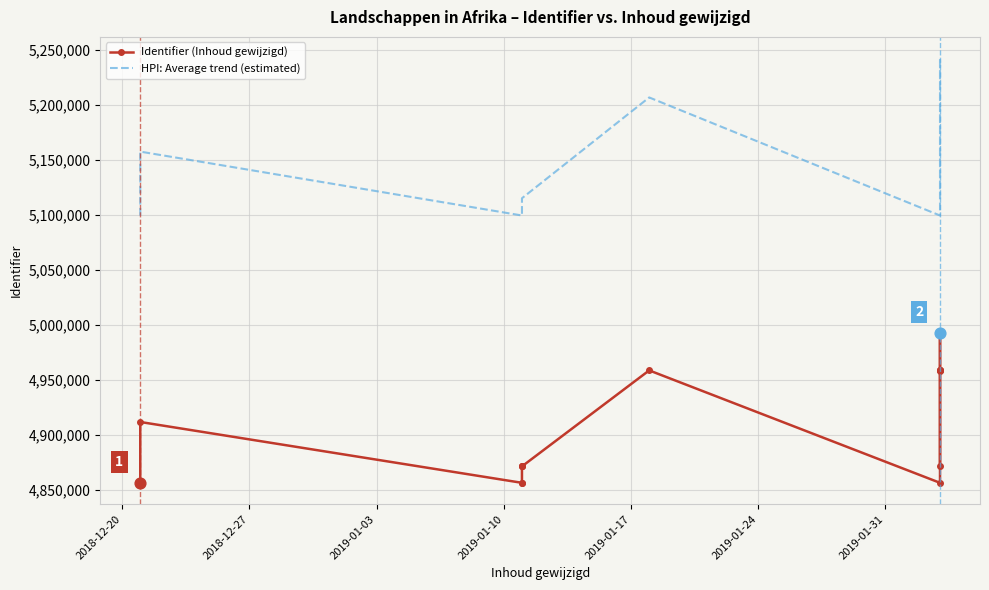

Which series contains the lowest Y value?

Identifier (Inhoud gewijzigd)